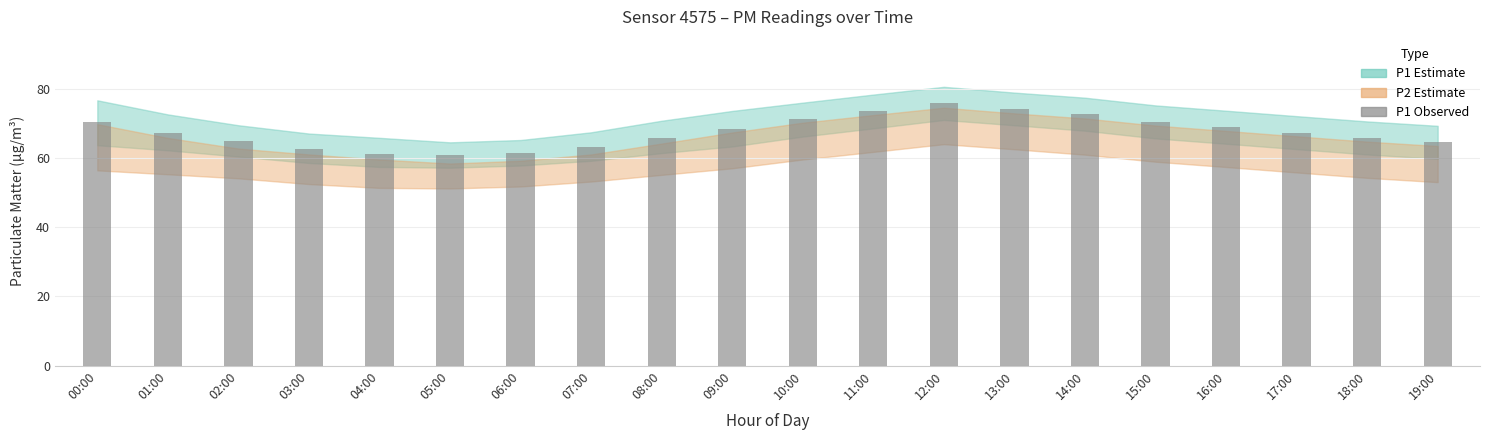

What is the smallest value displayed?

60.9